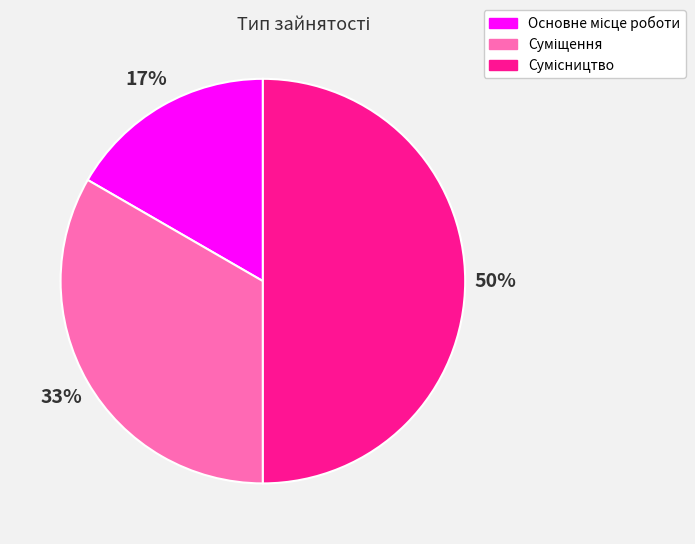

To the nearest percent, what is the average slice percentage?

33%